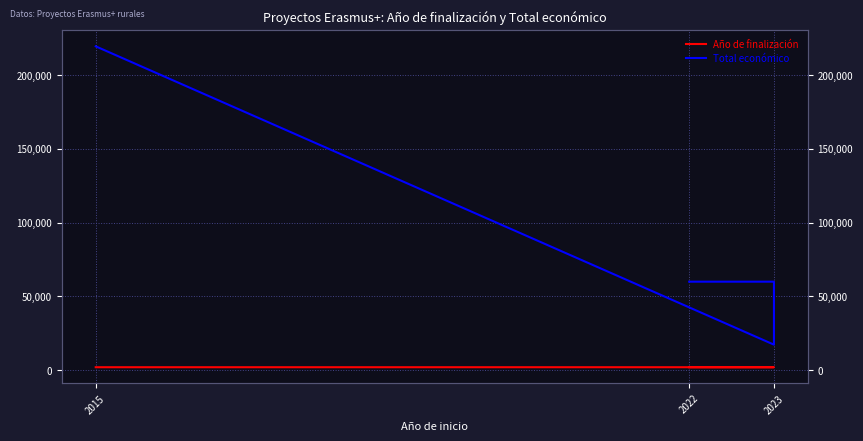

Where is Año de finalización nearest to the value 2020?

2023